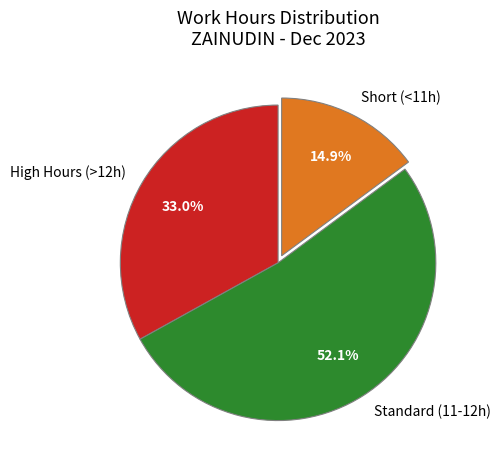

What percentage is NOT represented by High Hours (>12h)?

67.0%